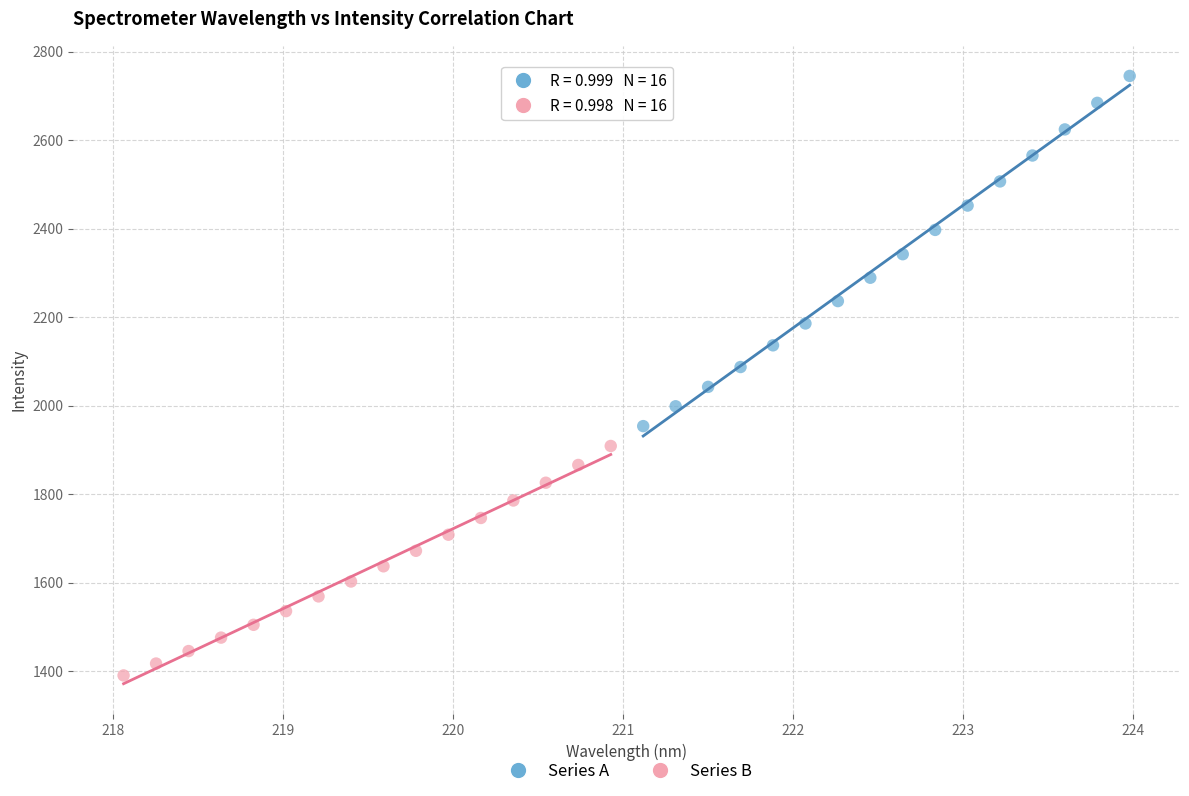

Which series contains the highest Y value?

Series A